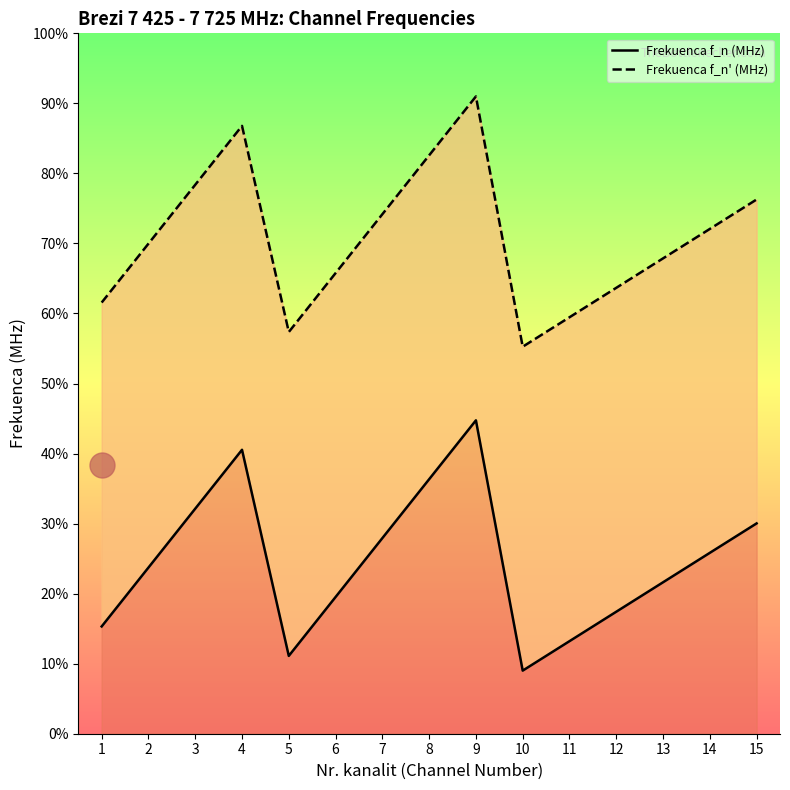

Where is Frekuenca f_n' (MHz) nearest to the value 7648?

14